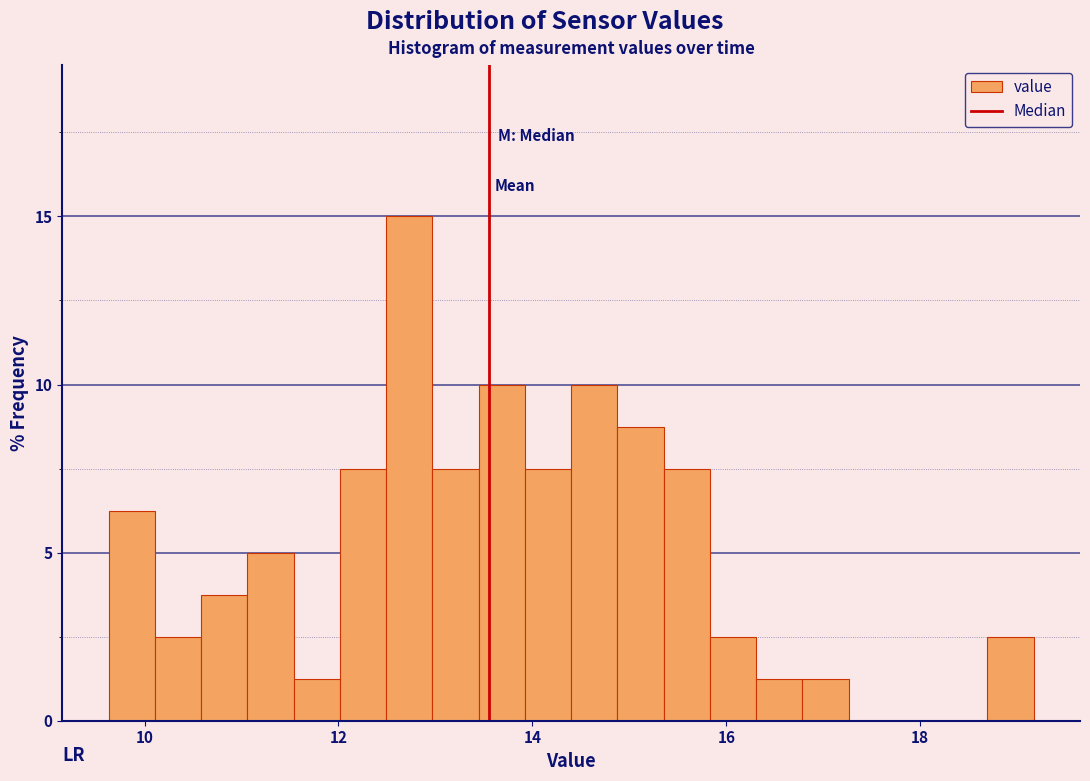

Around what value on the x-axis is the tallest bar? Give the approximate position of its centre, as read against the axis.

12.8